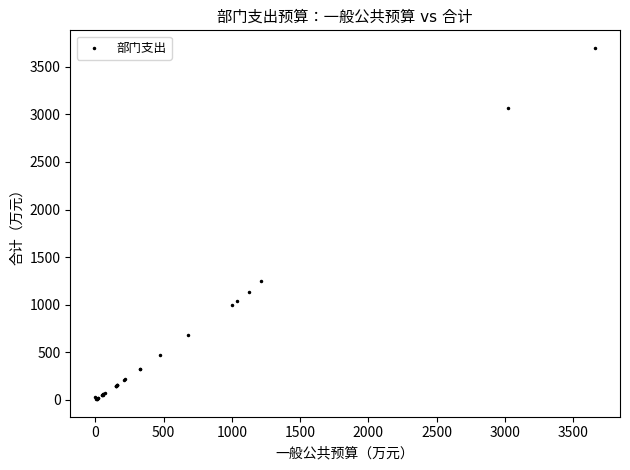

What Y value in the scatter plot is closest to 1852?

1251.3